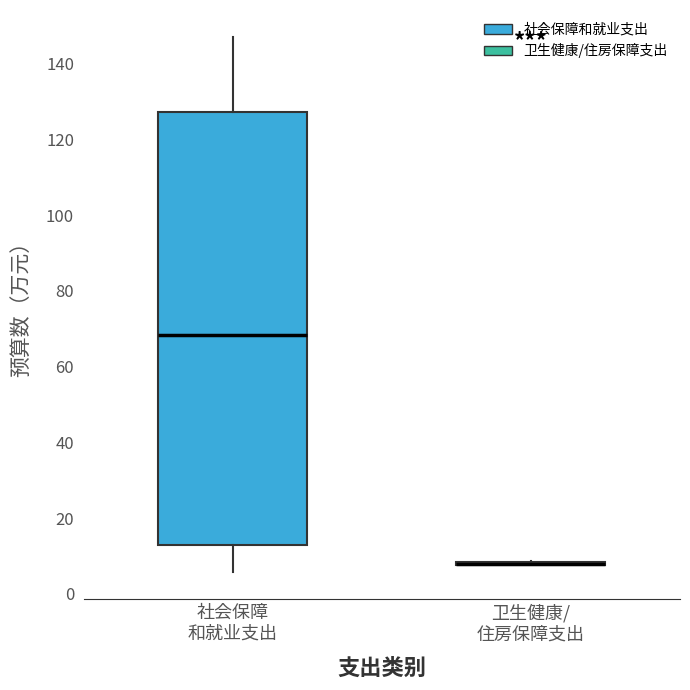

Where is the lower edge of the box for 社会保障 和就业支出 on the y-axis? The values are not printed on the chart, so give them approximately, as read against the axis.

12